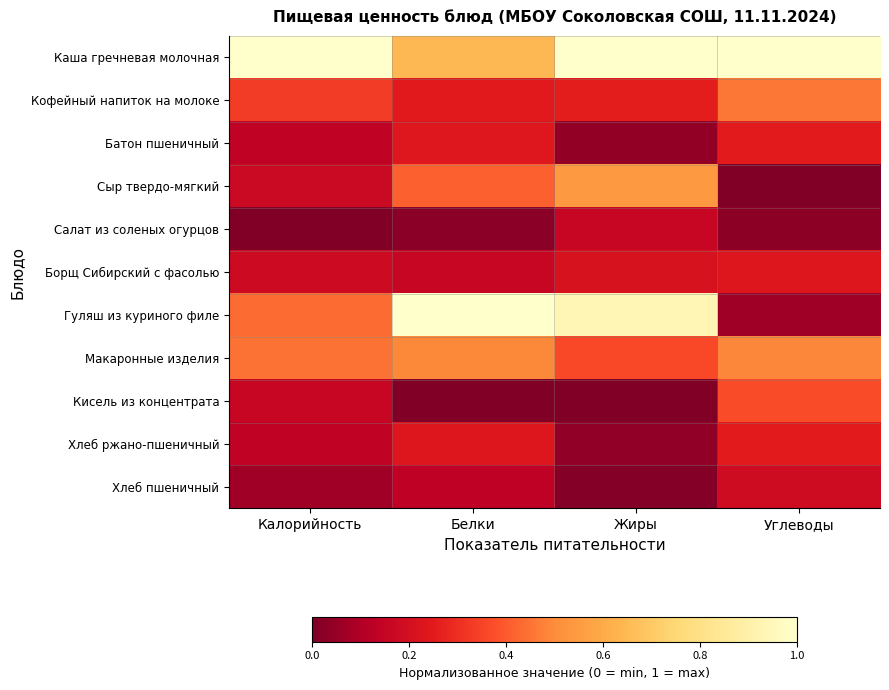

At which category is the sum across all series the highest?

Белки